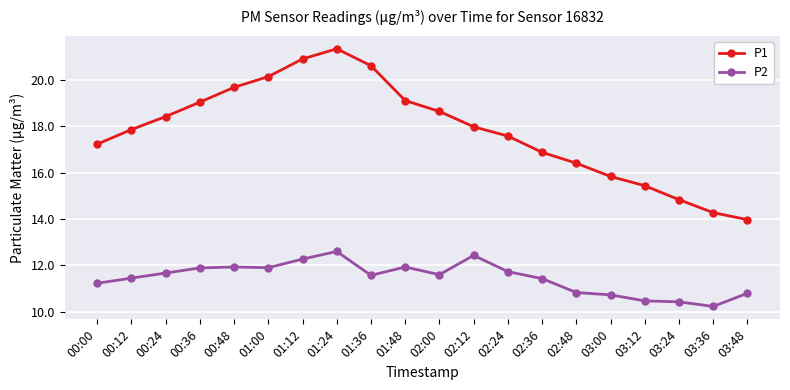

What is the value of the P2 point at the 16th from the left?

10.7